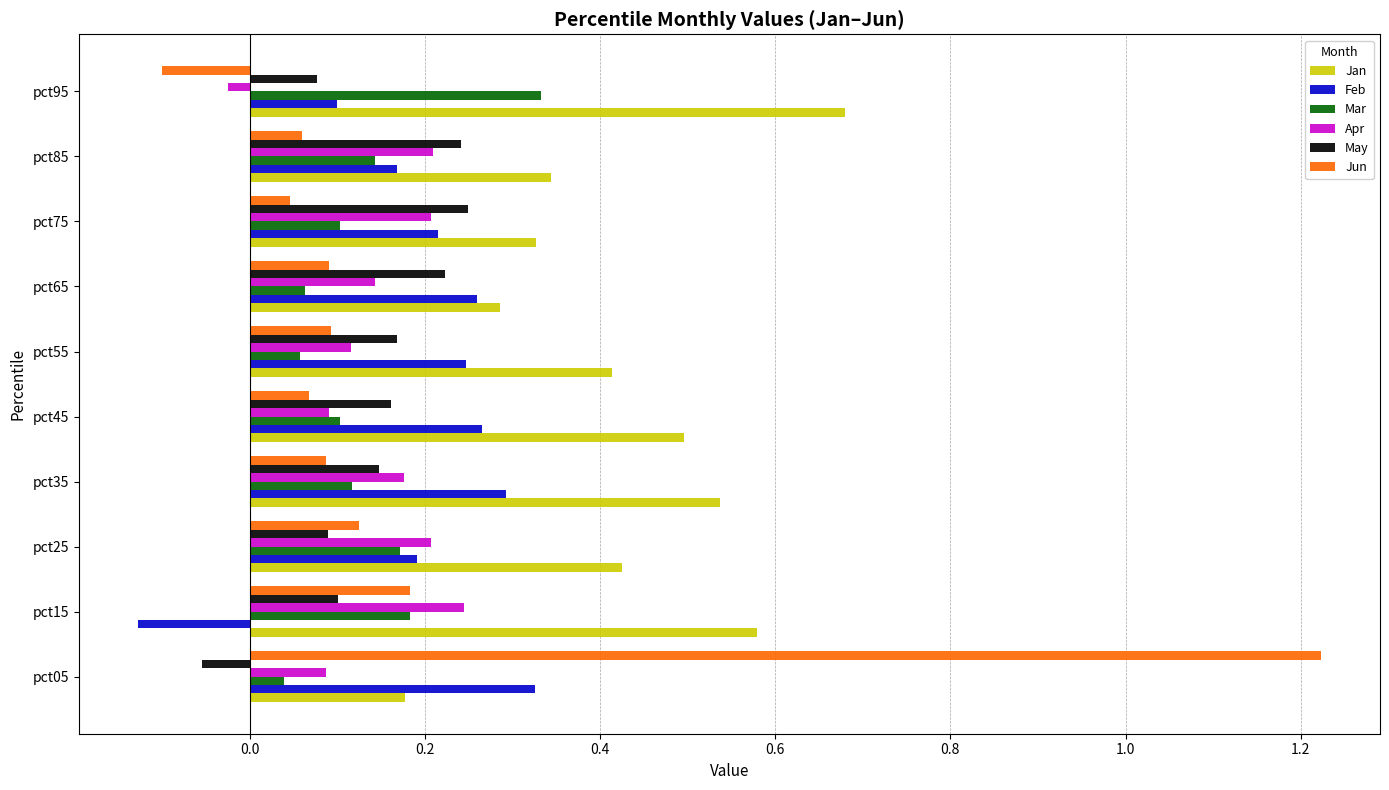

Which series has the largest total across all categories?

Jan